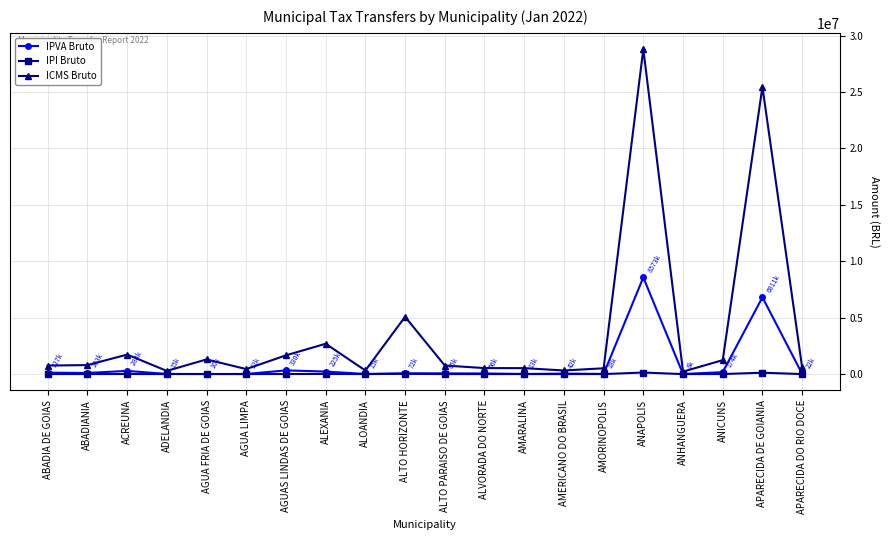

What is the lowest value of the ICMS Bruto series?

221645.4